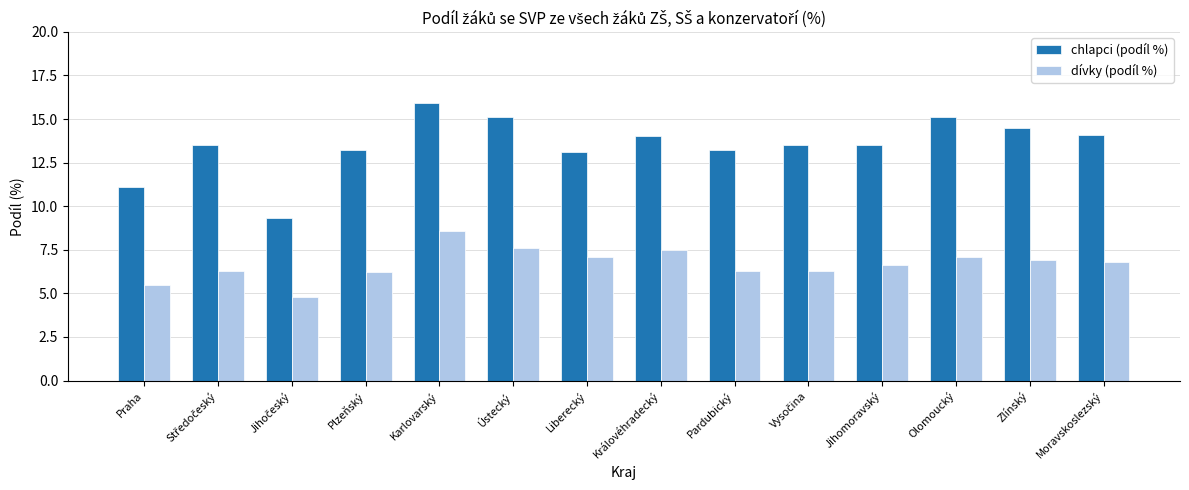

Rank the series at Zlínský from highest to lowest value.

chlapci (podíl %), dívky (podíl %)